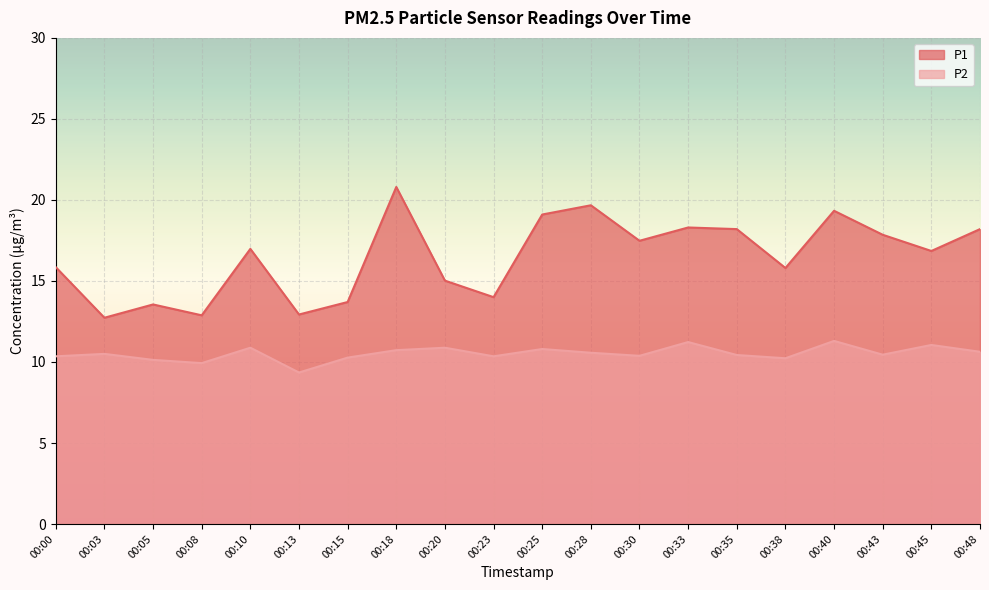

At which category is the sum across all series the highest?

00:18